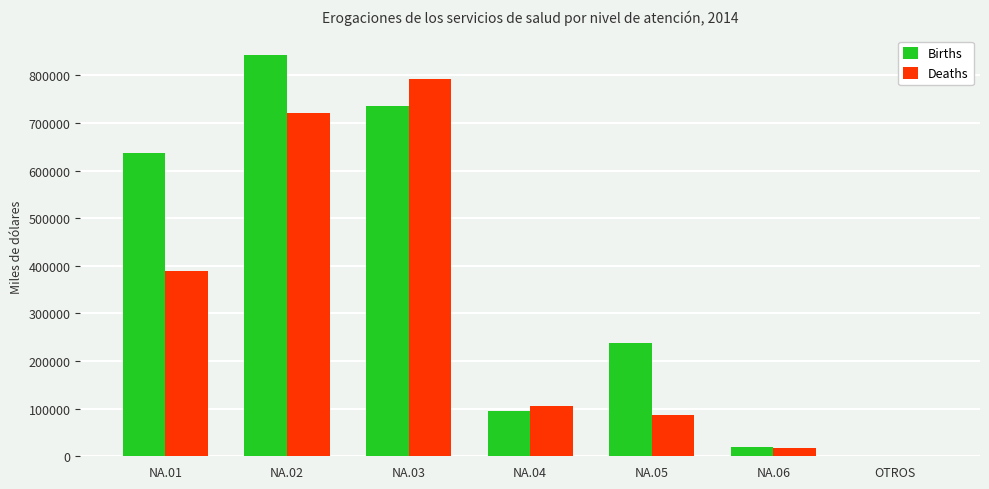

Which category has the highest value in the Deaths series?

NA.03